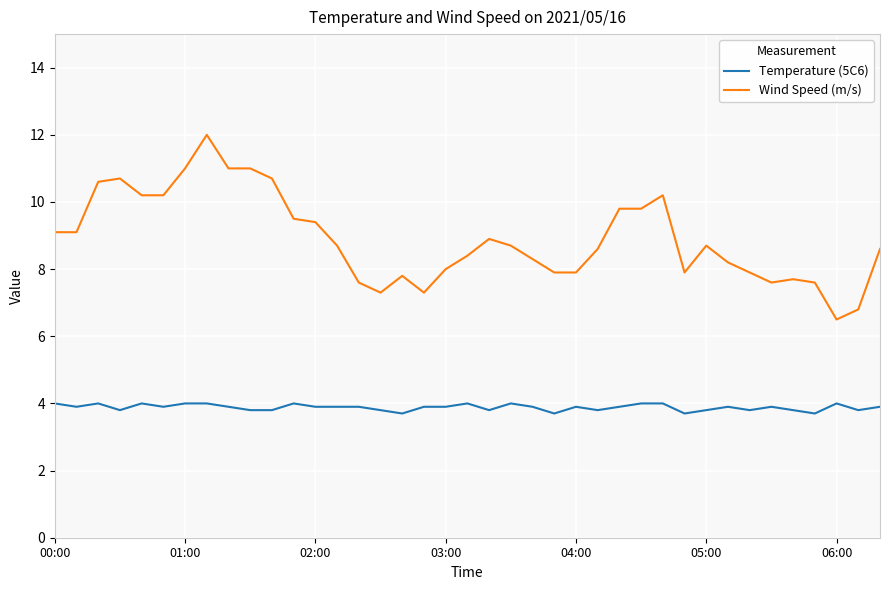

What is the greatest value displayed?

12.0